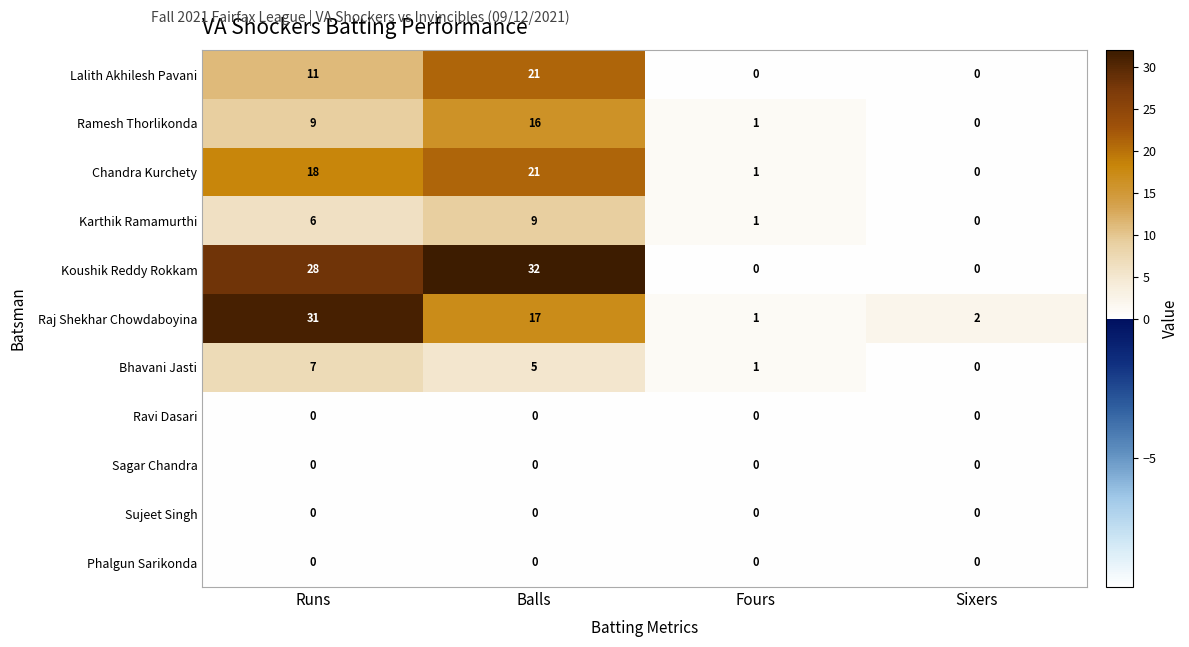

Count the number of categories in the chart.

4